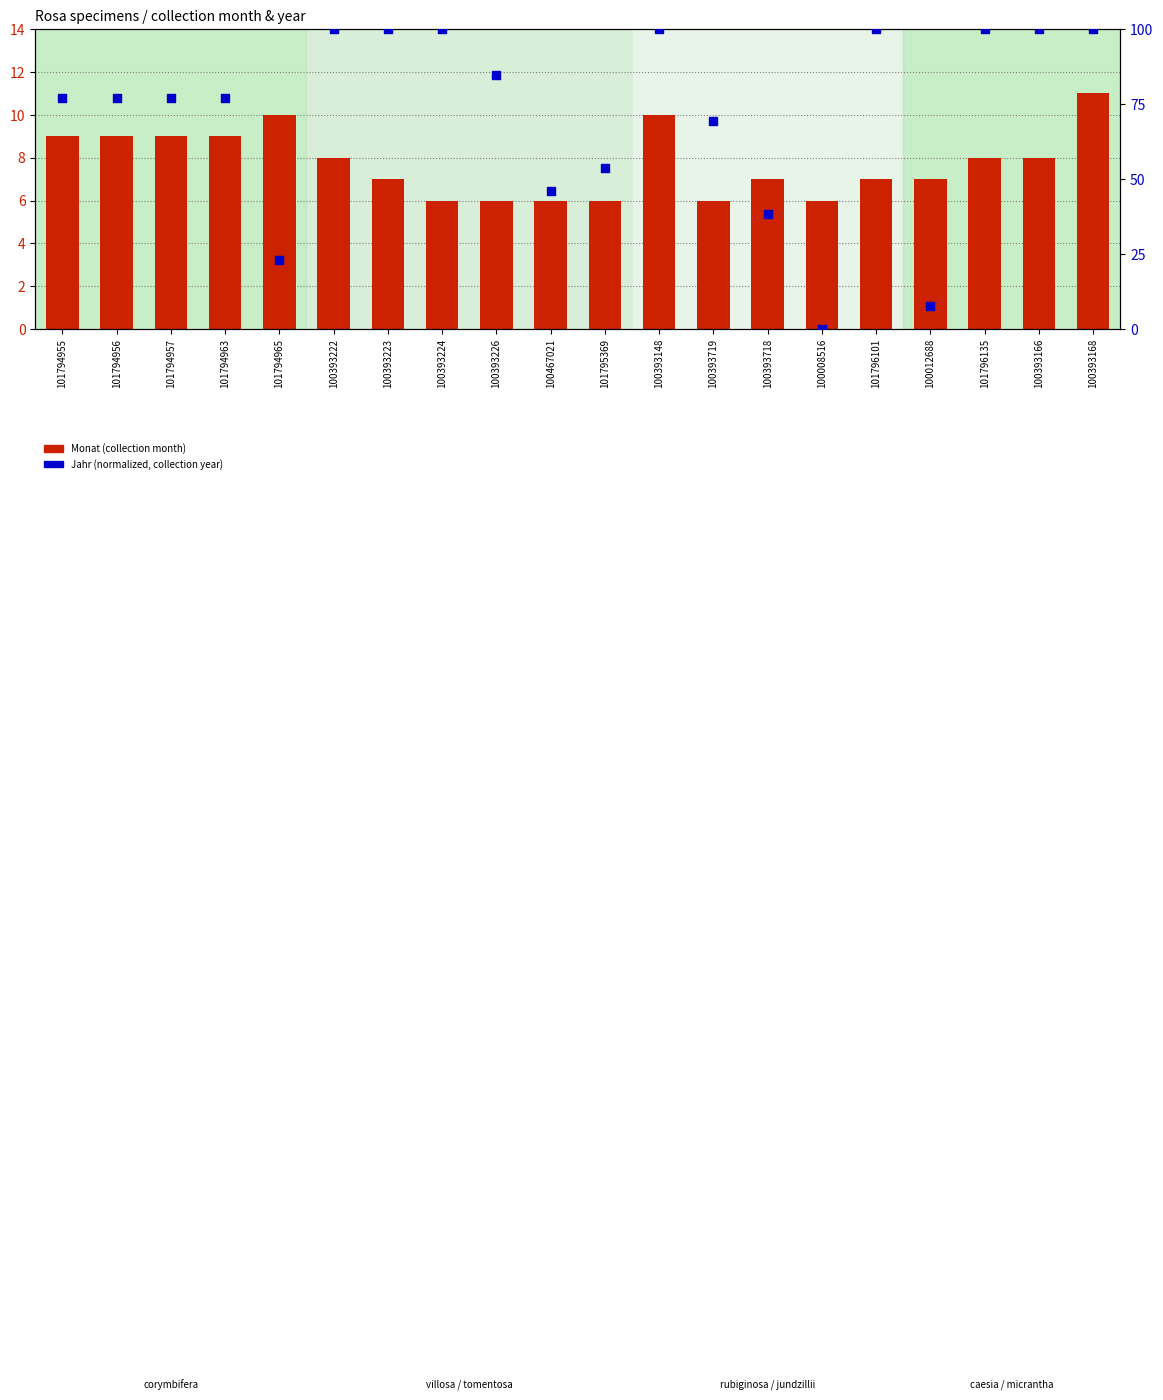

At which category is the sum across all series the highest?

100393168